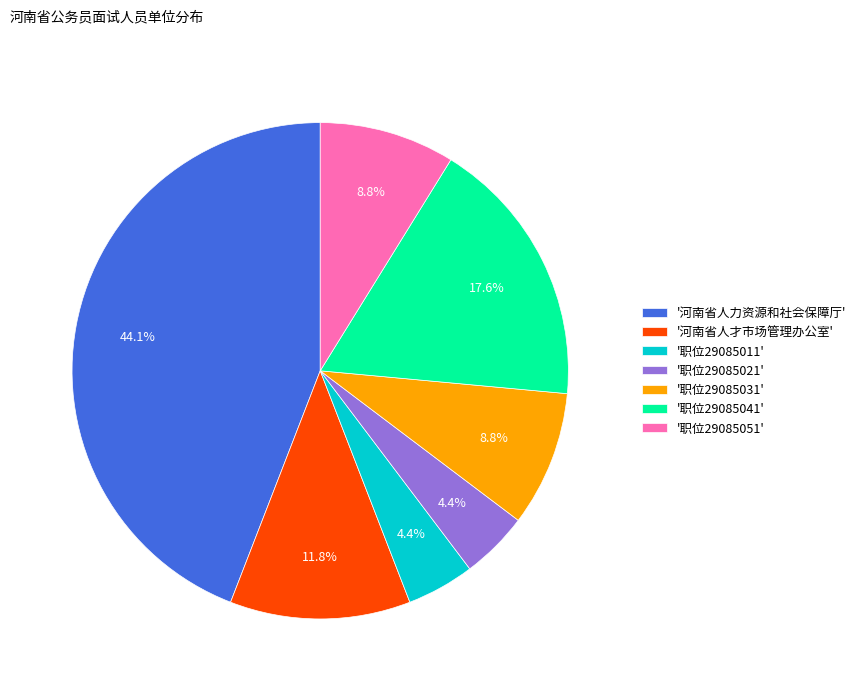

To the nearest percent, what is the difference between the largest and smallest slice percentages?

40%